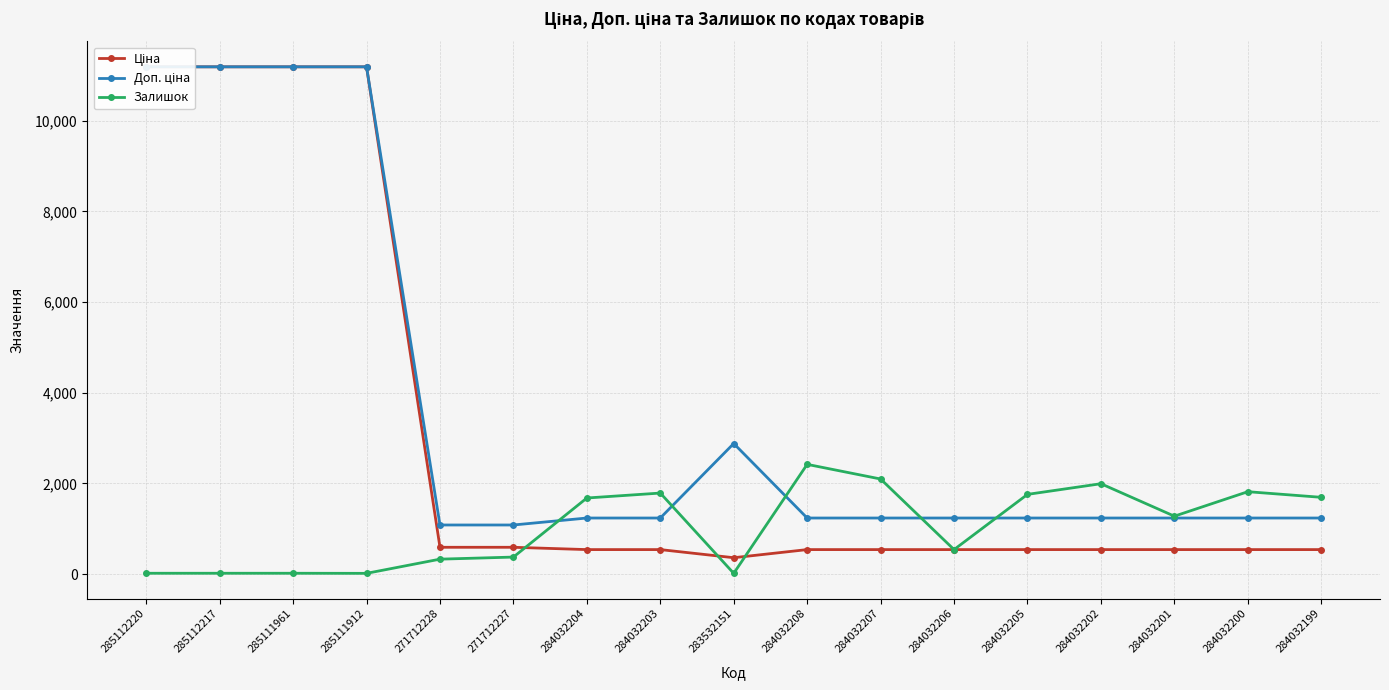

List the series in order of their peak value, highest first.

Ціна, Доп. ціна, Залишок